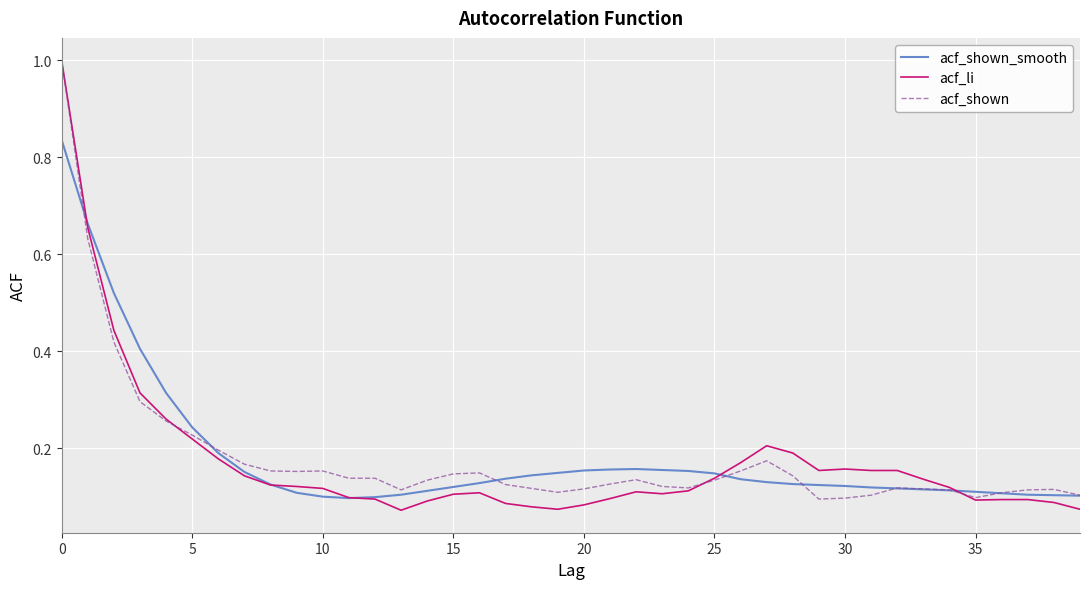

What is the greatest value displayed?

1.0